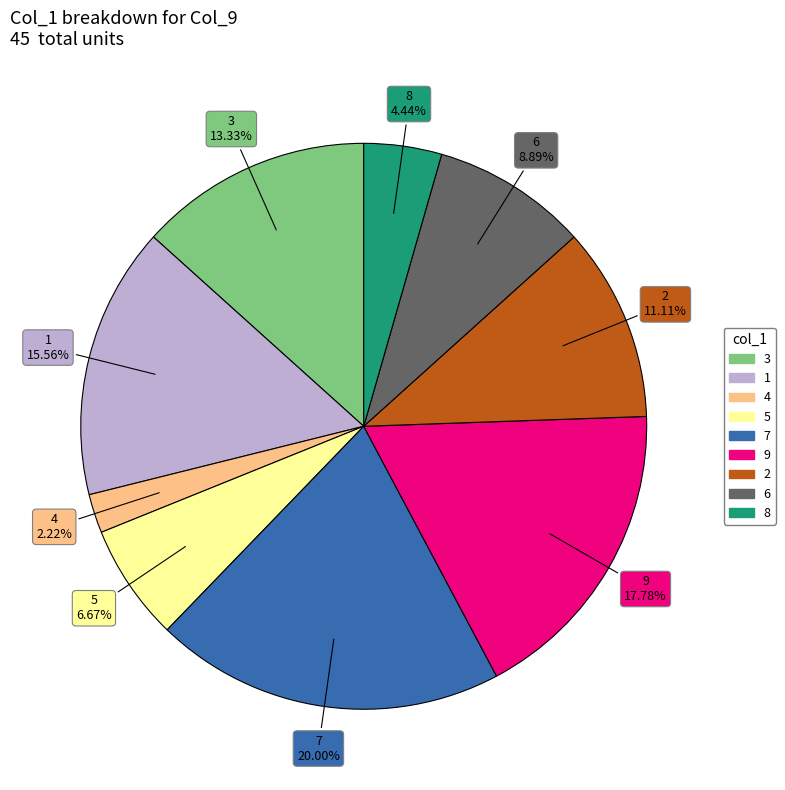

Does 6 represent more than half of the total?

No